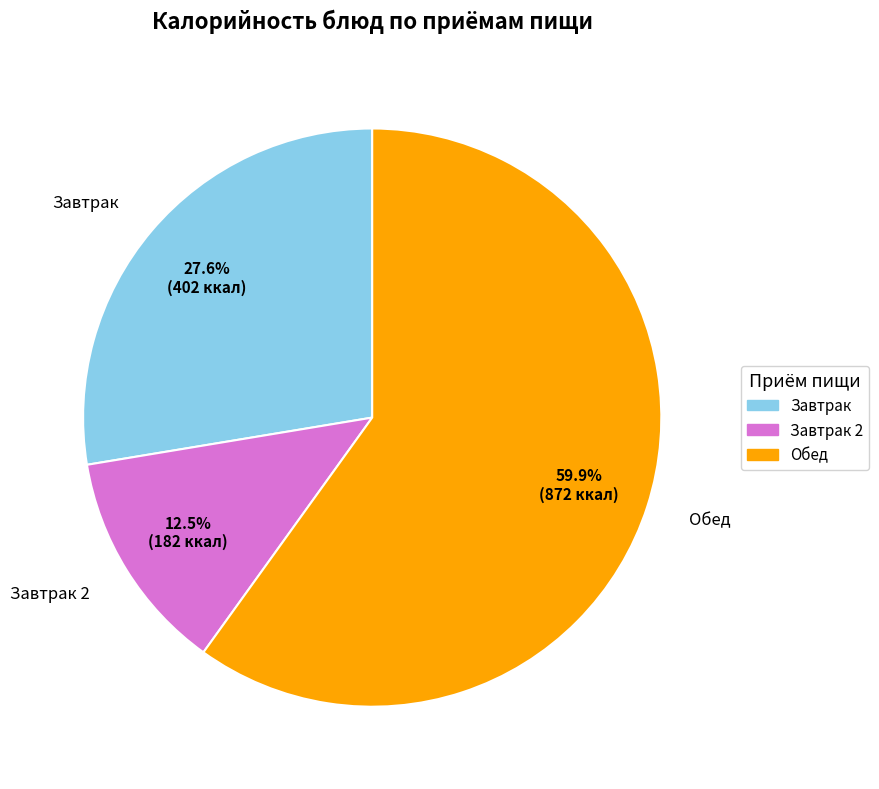

Is there any slice that represents more than half of the pie?

Yes